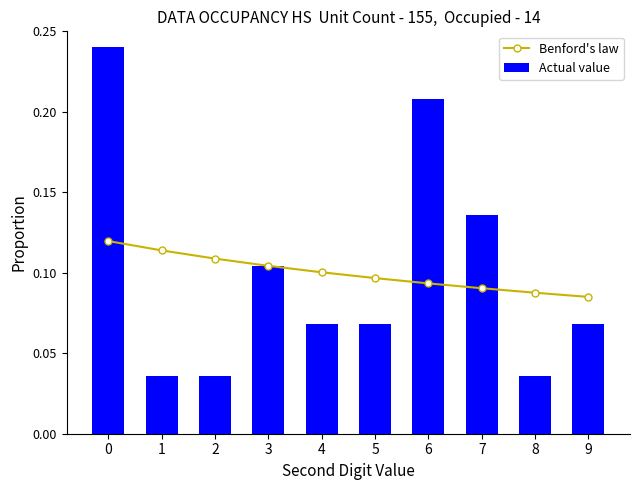

The value of Actual value at 5 is 0.1. True or false?

True